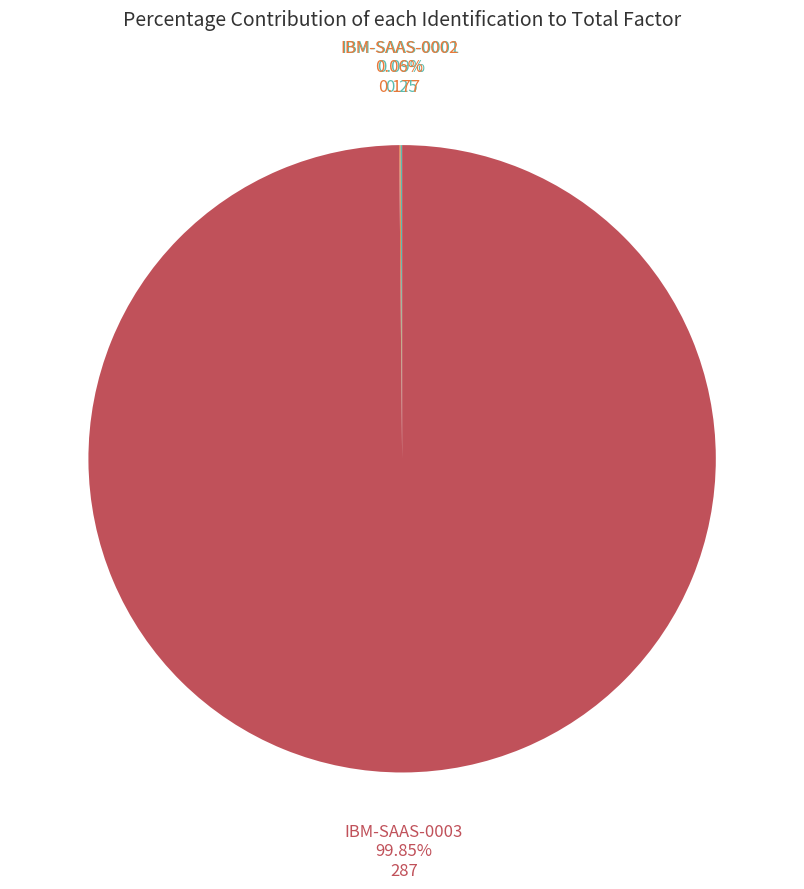

Which category has the biggest portion of the pie?

IBM-SAAS-0003